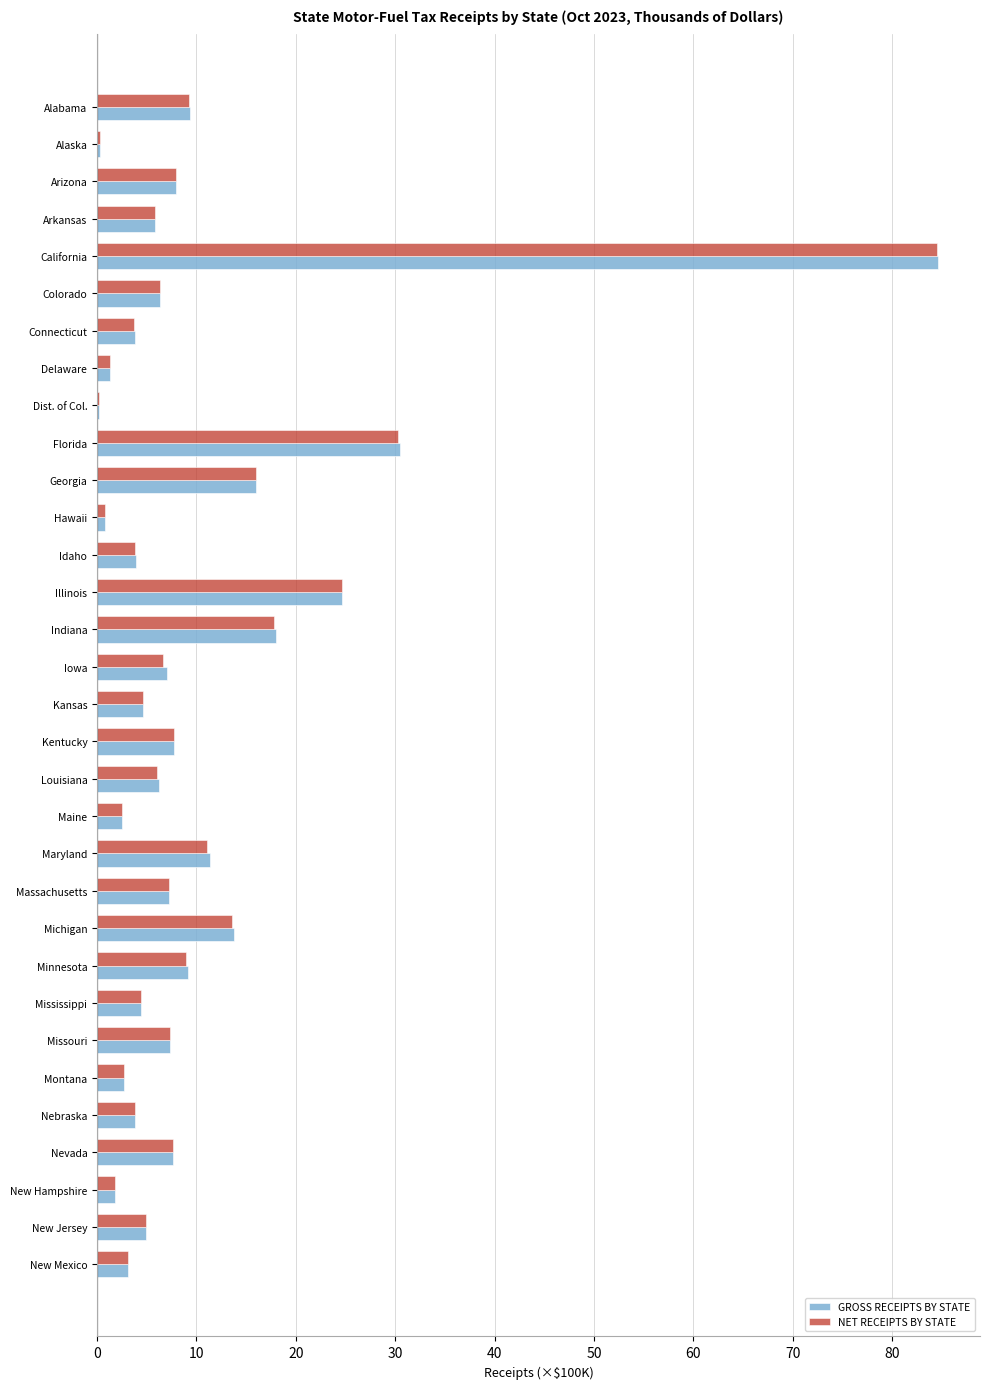

What is the sum of all GROSS RECEIPTS BY STATE values?

319.1